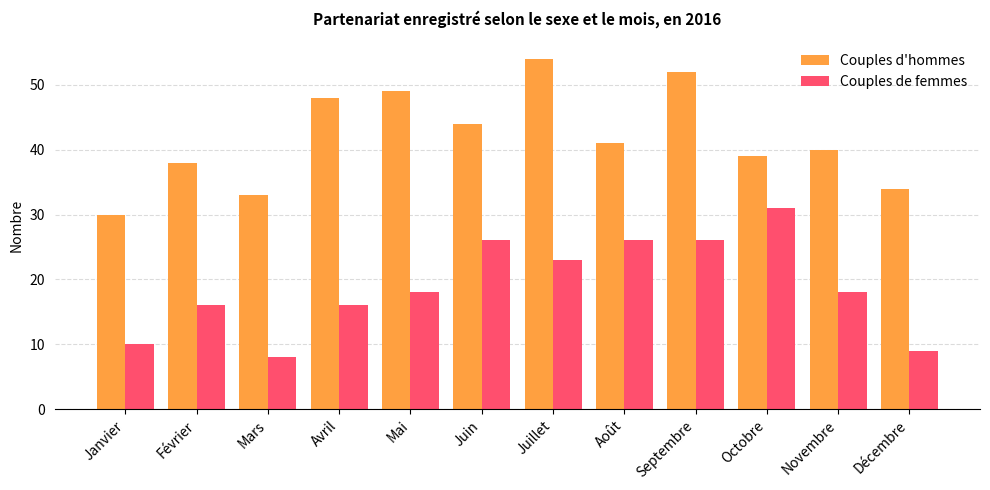

Rank the series by their maximum value, from highest to lowest.

Couples d'hommes, Couples de femmes